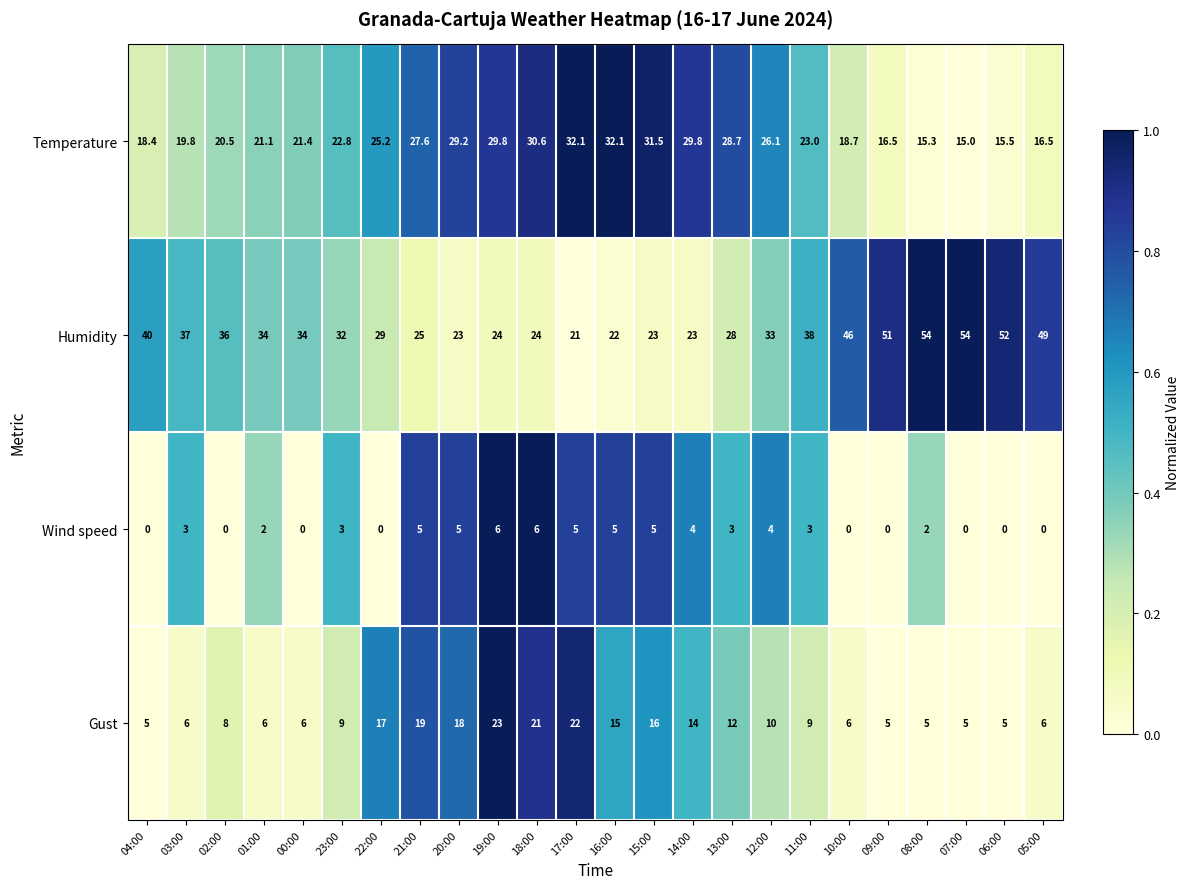

Rank the series by their maximum value, from highest to lowest.

Humidity, Temperature, Gust, Wind speed